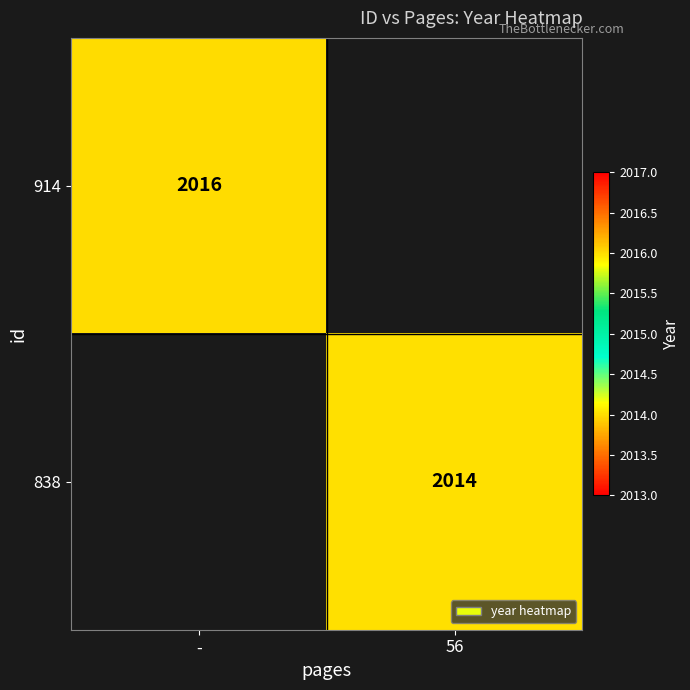

The value of 914 at - is 2016. True or false?

True